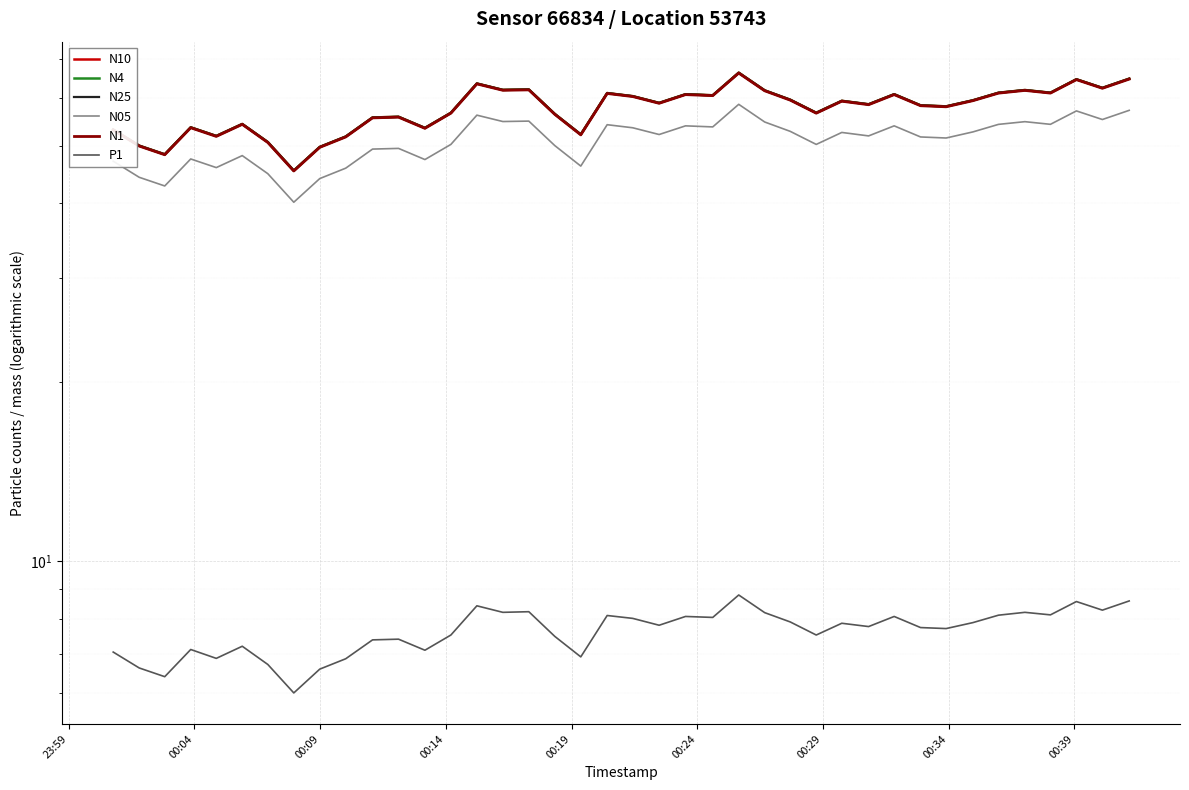

True or false: N05 has more than 2 points higher than both neighbors.

True